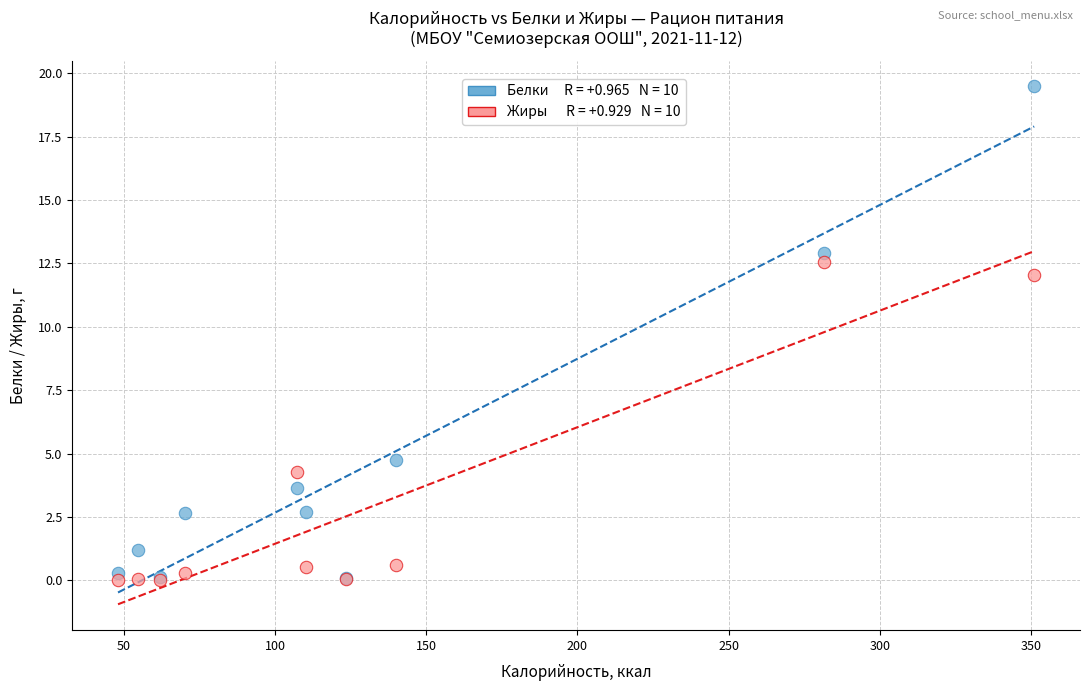

Across all series, what Y value is closest to 9?

12.0